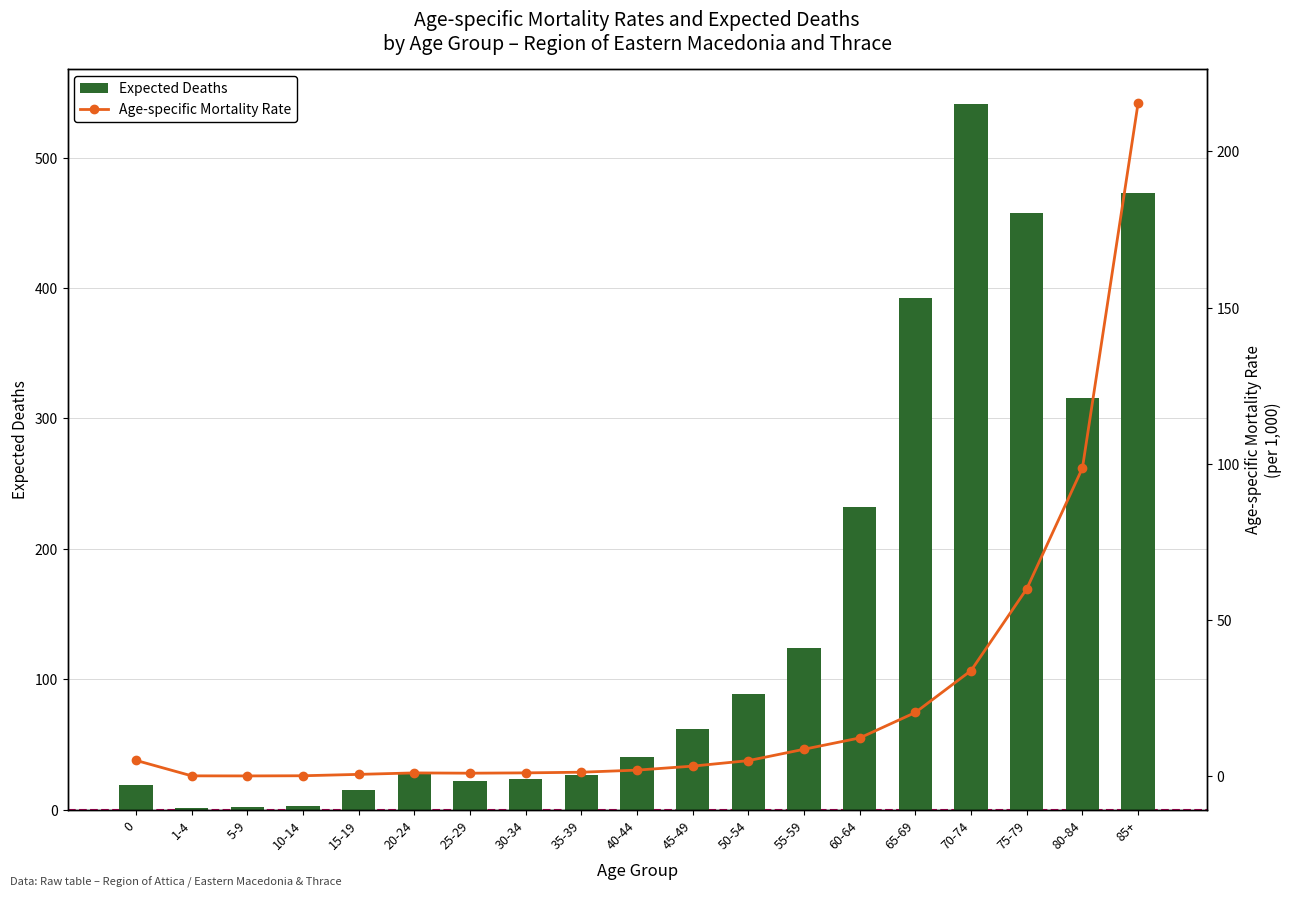

Count the number of categories in the chart.

19